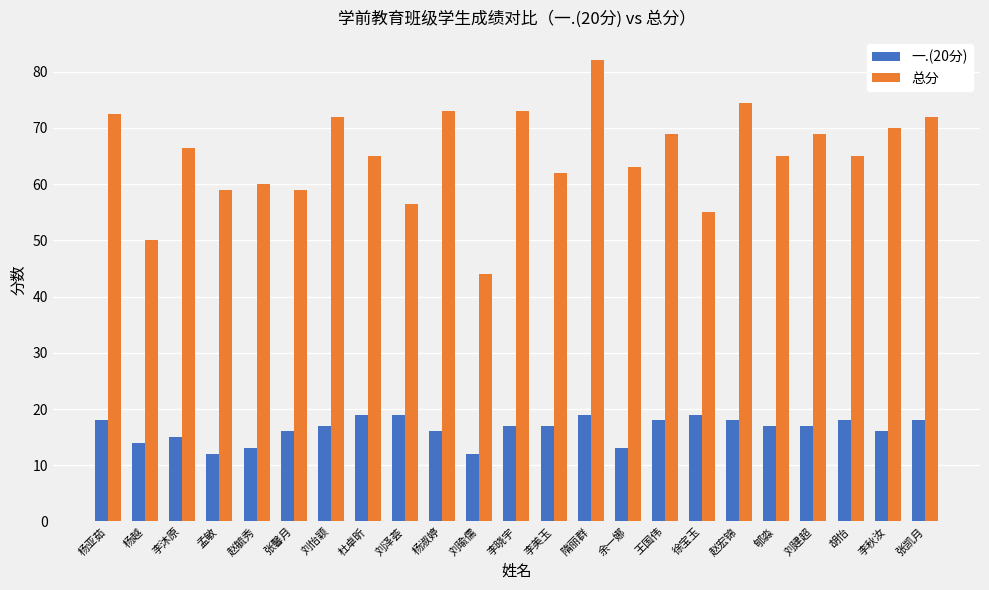

At which category is the sum across all series the highest?

隋丽群